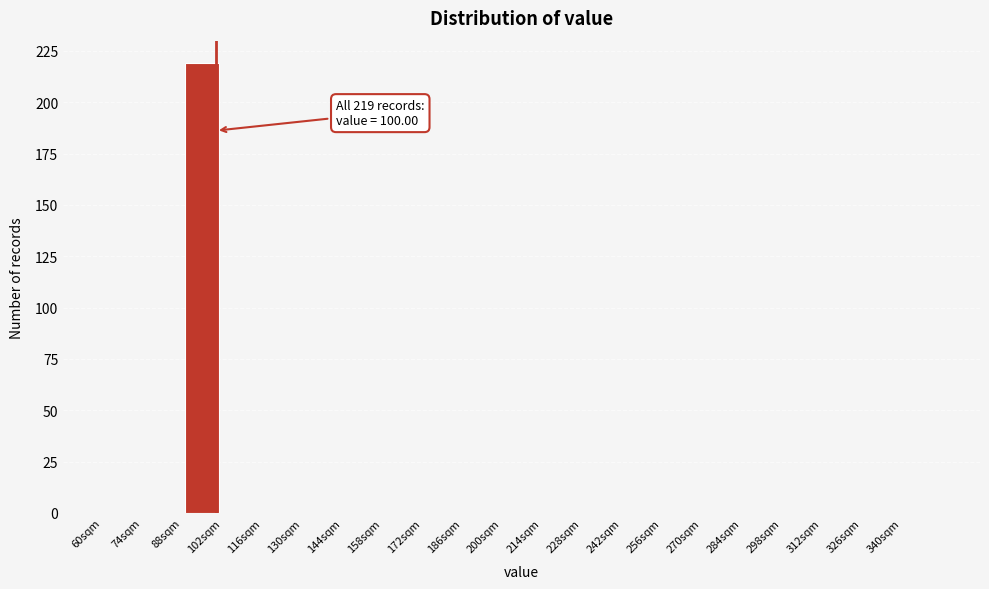

Which range on the x-axis has the tallest bar?

88 to 102